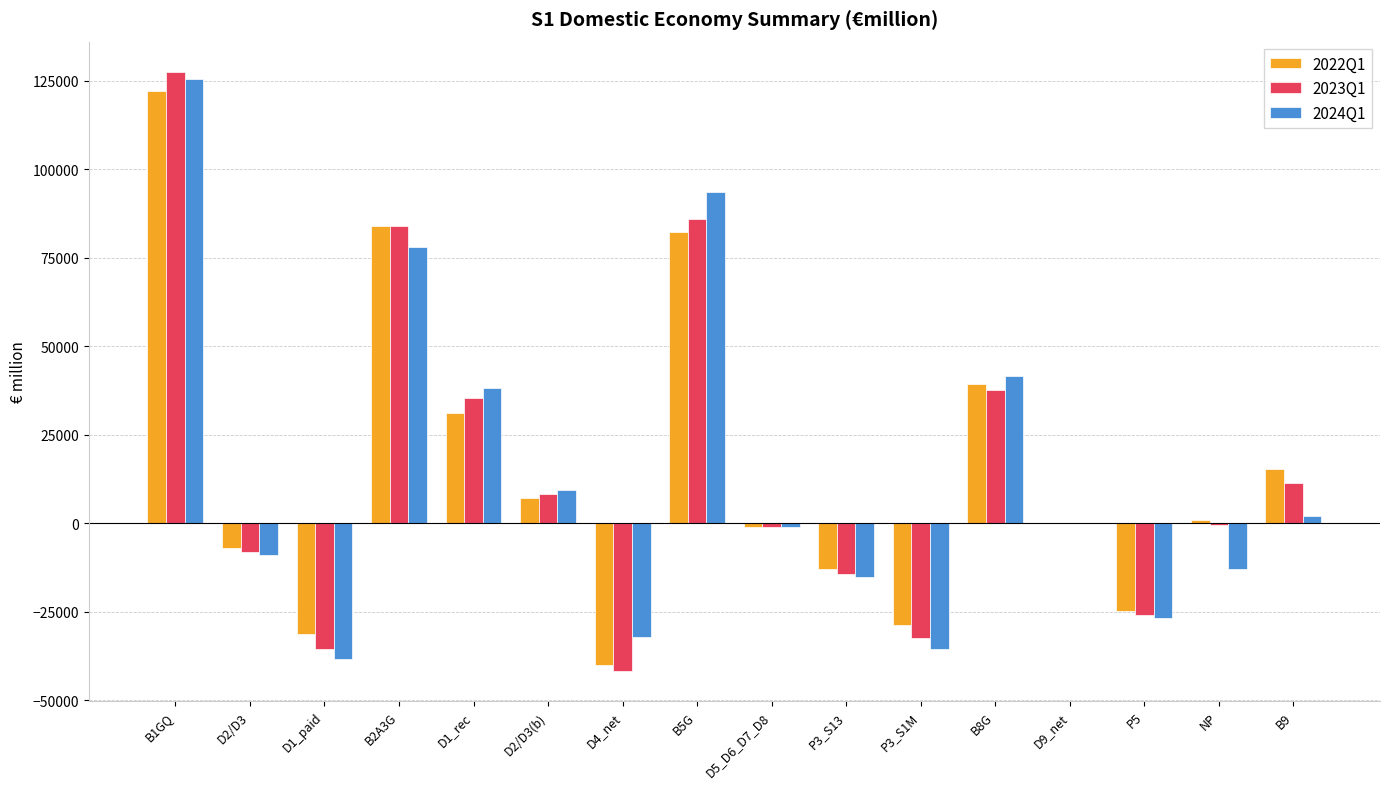

What is the sum of all 2024Q1 values?

216770.0